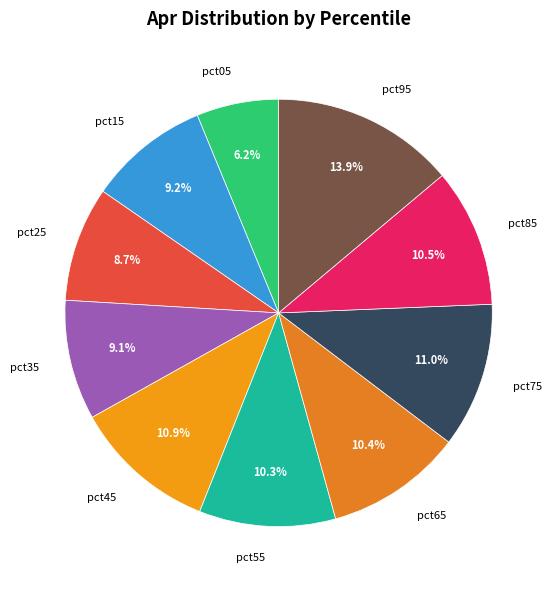

Combined, what portion of the pie is pct05 and pct45?

17.1%